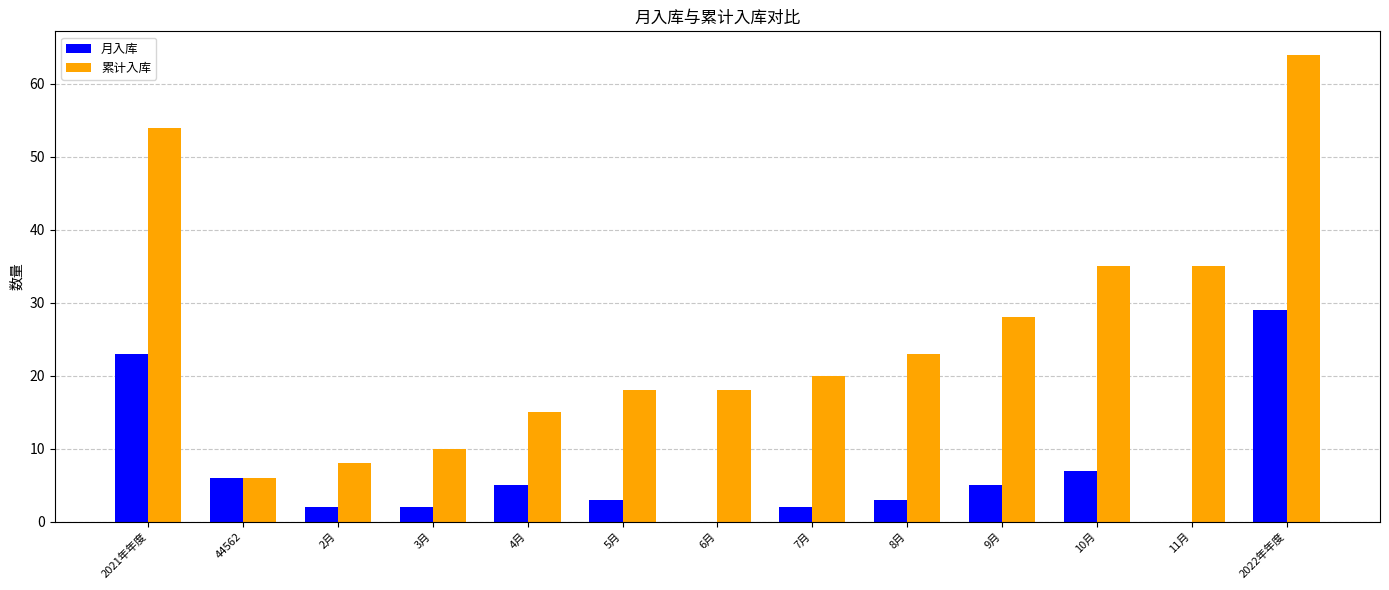

Reading left to right, what are all the values shown in this chart?

月入库: 2021年年度=23	44562=6	2月=2	3月=2	4月=5	5月=3	6月=0	7月=2	8月=3	9月=5	10月=7	11月=0	2022年年度=29
累计入库: 2021年年度=54	44562=6	2月=8	3月=10	4月=15	5月=18	6月=18	7月=20	8月=23	9月=28	10月=35	11月=35	2022年年度=64